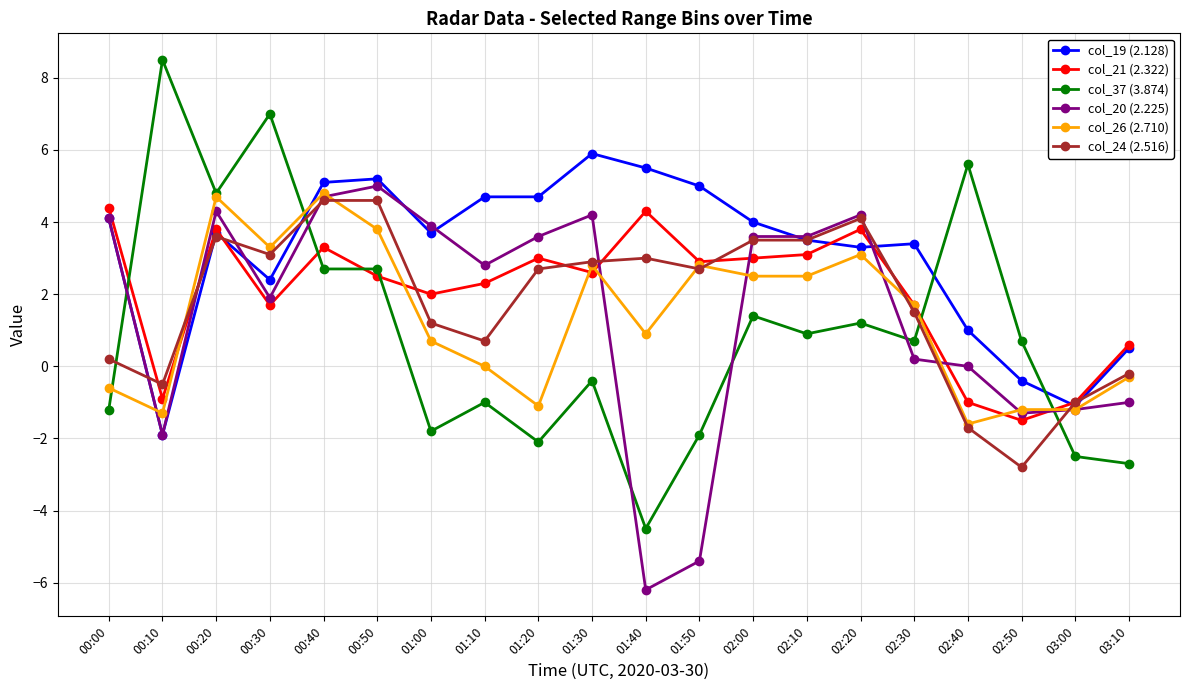

True or false: col_24 (2.516) has more than 2 interior local peaks.

True